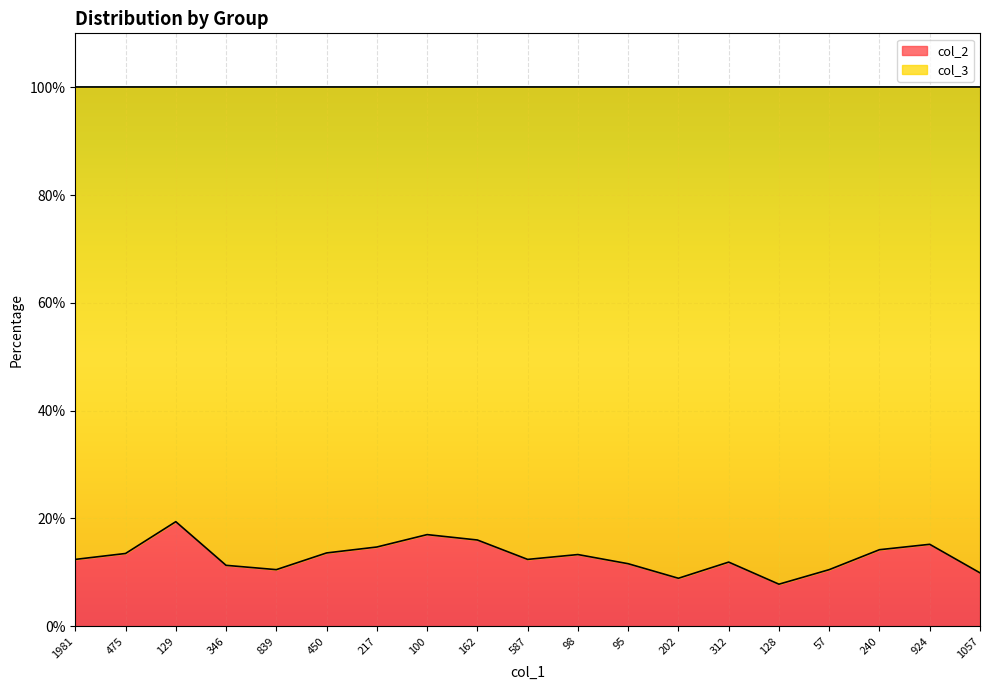

At which label does col_2 reach its peak?

129